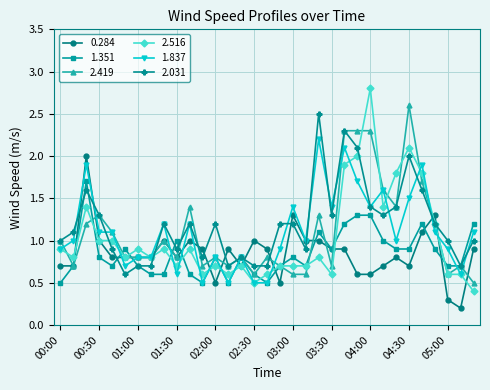

What is the value of the 2.419 point at the 31st from the left?

0.6